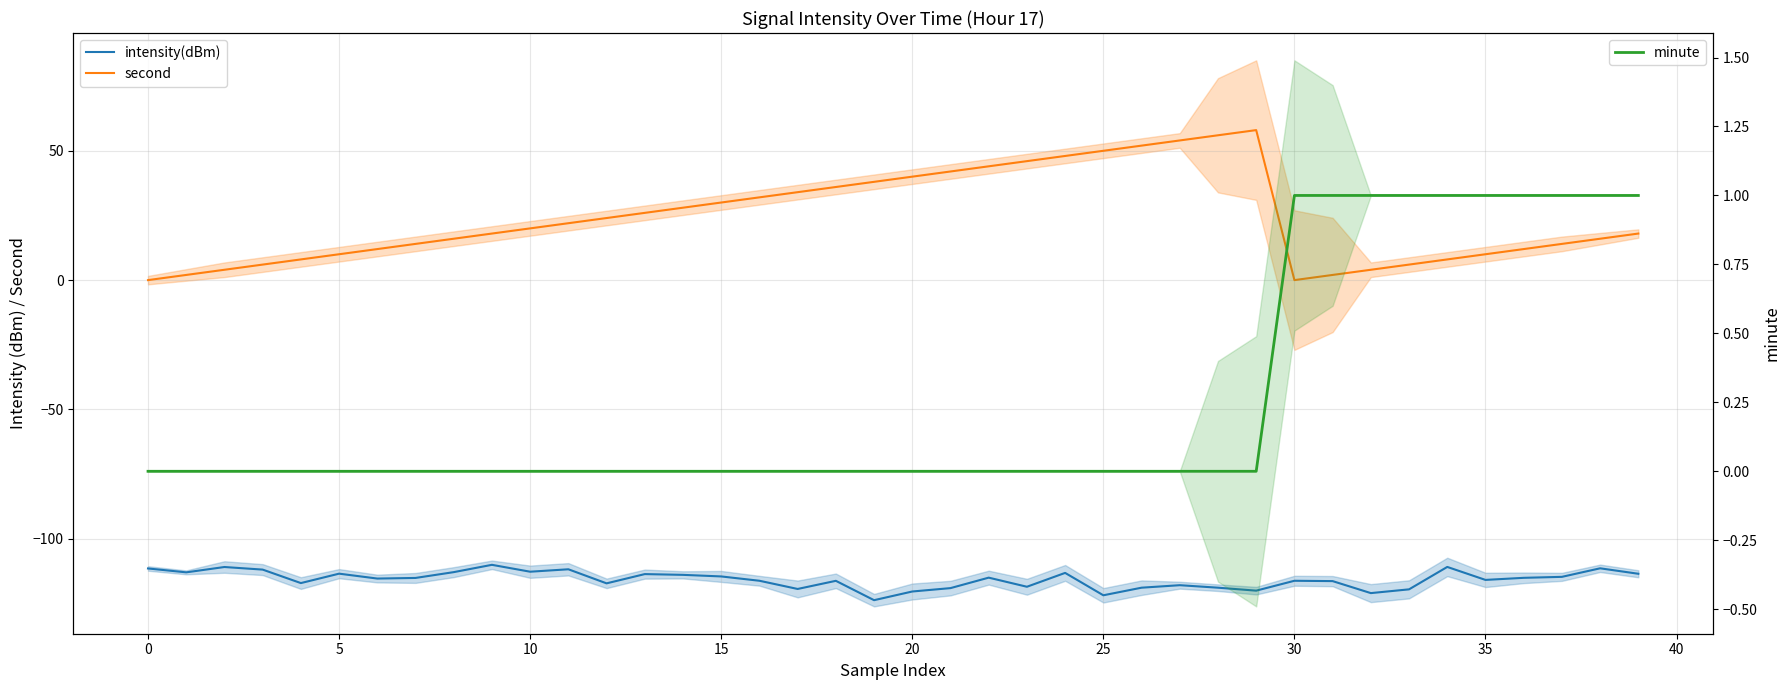

True or false: second has a value of 68.8 at 26.

False